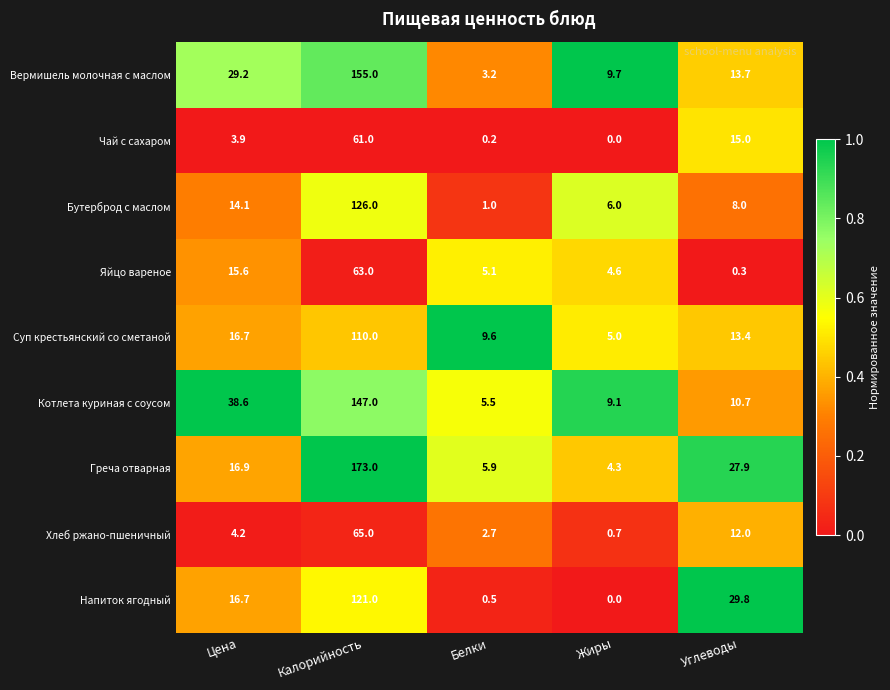

What is the total value across all series at Калорийность?

1021.0